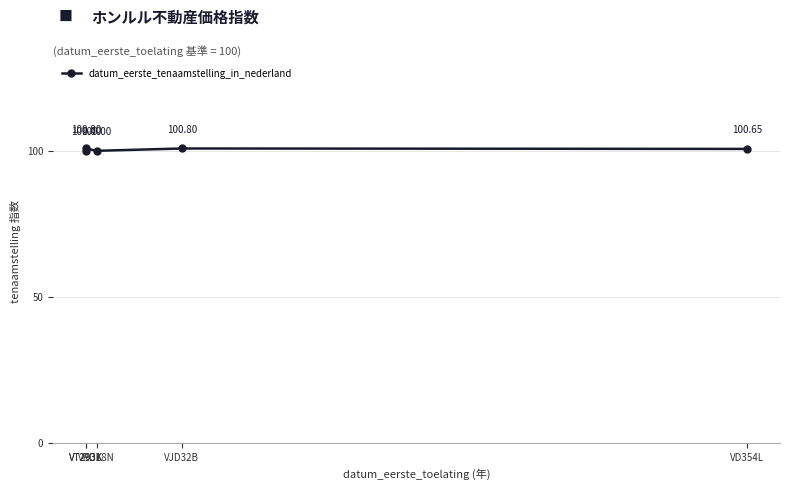

Reading left to right, extract all data points from this chart.

VT293K=100.0	VT293K=100.8	VRD18N=100.0	VJD32B=100.8	VD354L=100.7